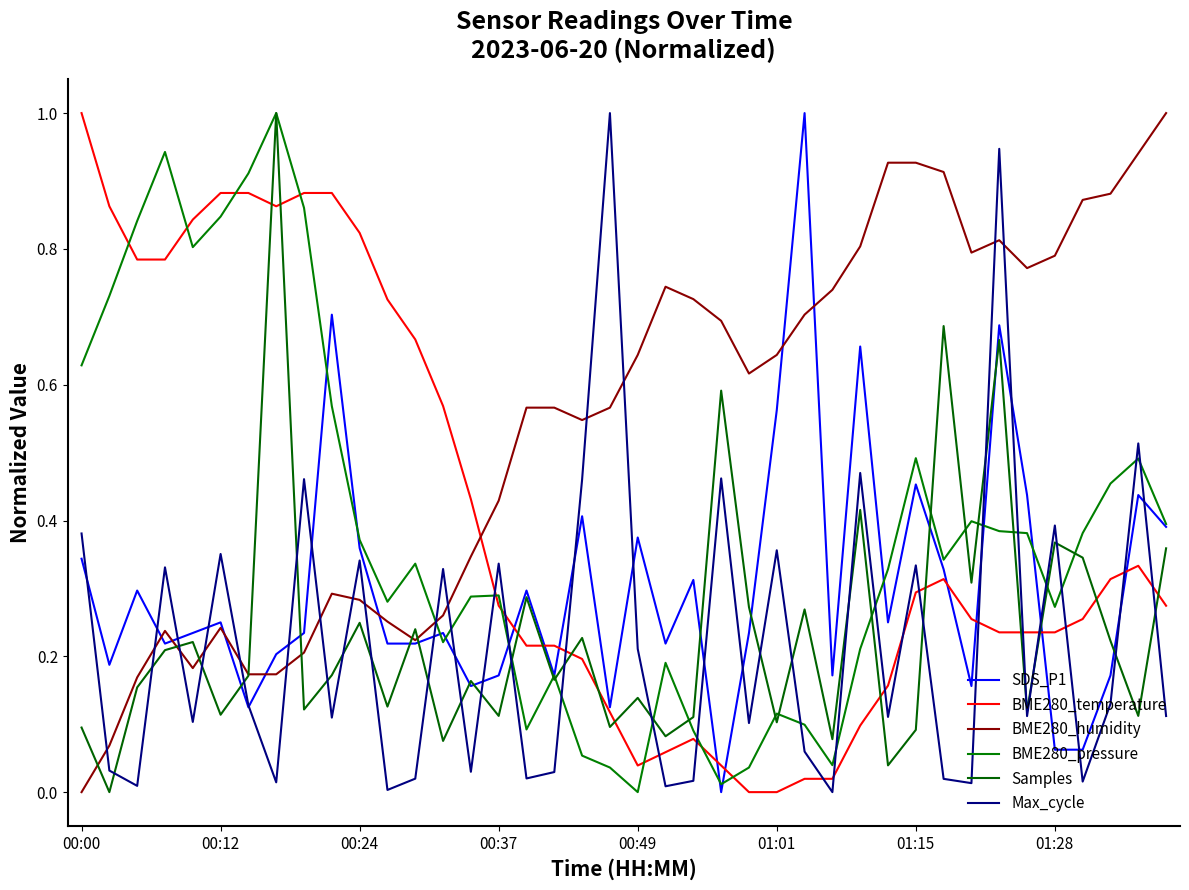

Which series has the widest spread of values?

SDS_P1